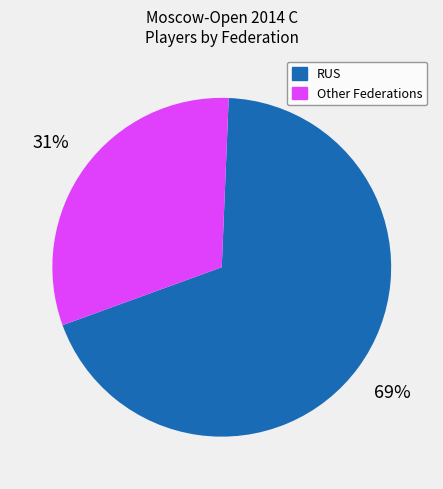

Count the number of slices in the pie.

2